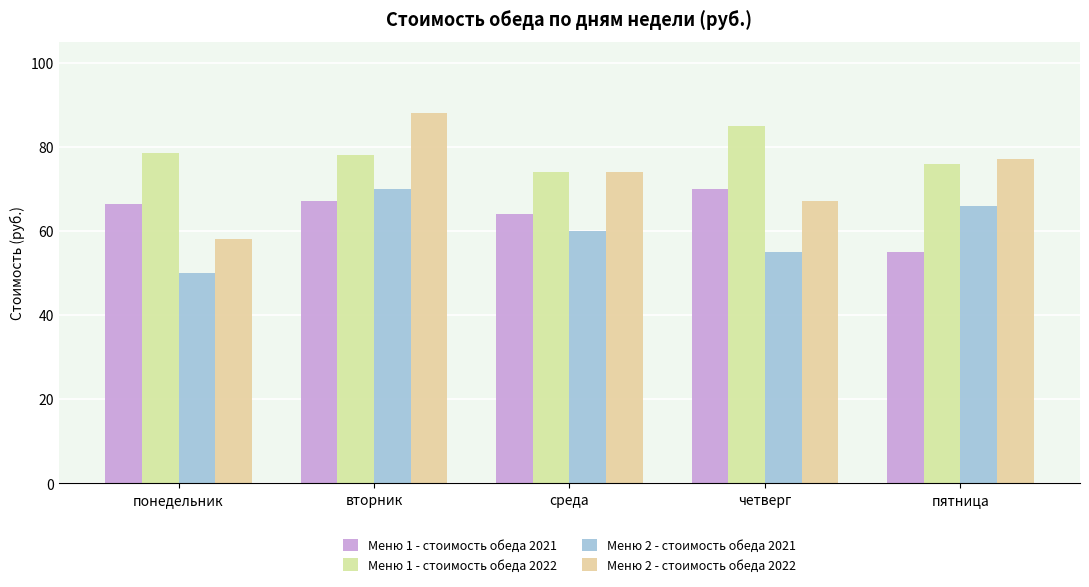

The value of Меню 2 - стоимость обеда 2022 at пятница is 34.2. True or false?

False